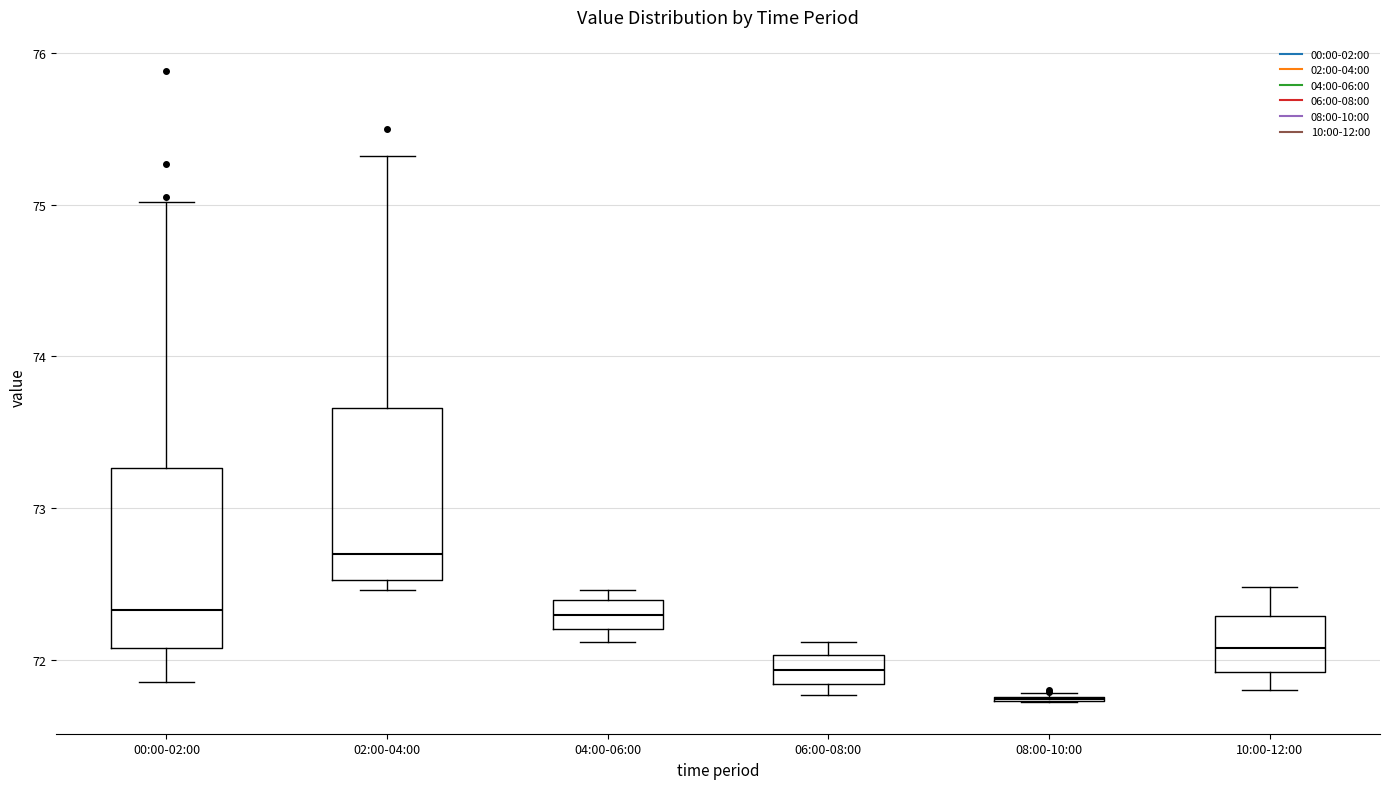

Reading left to right, transcribe this box plot: for each box, give where its median line is, the range the box spans, and where its two whiskers end, as read against the y-axis. The values are not printed on the chart, so give them approximately, as read against the axis.

00:00-02:00: median 72.3, box 72.1 to 73.3, whiskers 71.9 to 75.0
02:00-04:00: median 72.7, box 72.5 to 73.7, whiskers 72.5 (just below the box's lower edge) to 75.3
04:00-06:00: median 72.3, box 72.2 to 72.4, whiskers 72.1 to 72.5
06:00-08:00: median 71.9, box 71.8 to 72.0, whiskers 71.8 (just below the box's lower edge) to 72.1
08:00-10:00: box collapsed to a line at 71.7, whiskers 71.7 to 71.8
10:00-12:00: median 72.1, box 71.9 to 72.3, whiskers 71.8 to 72.5